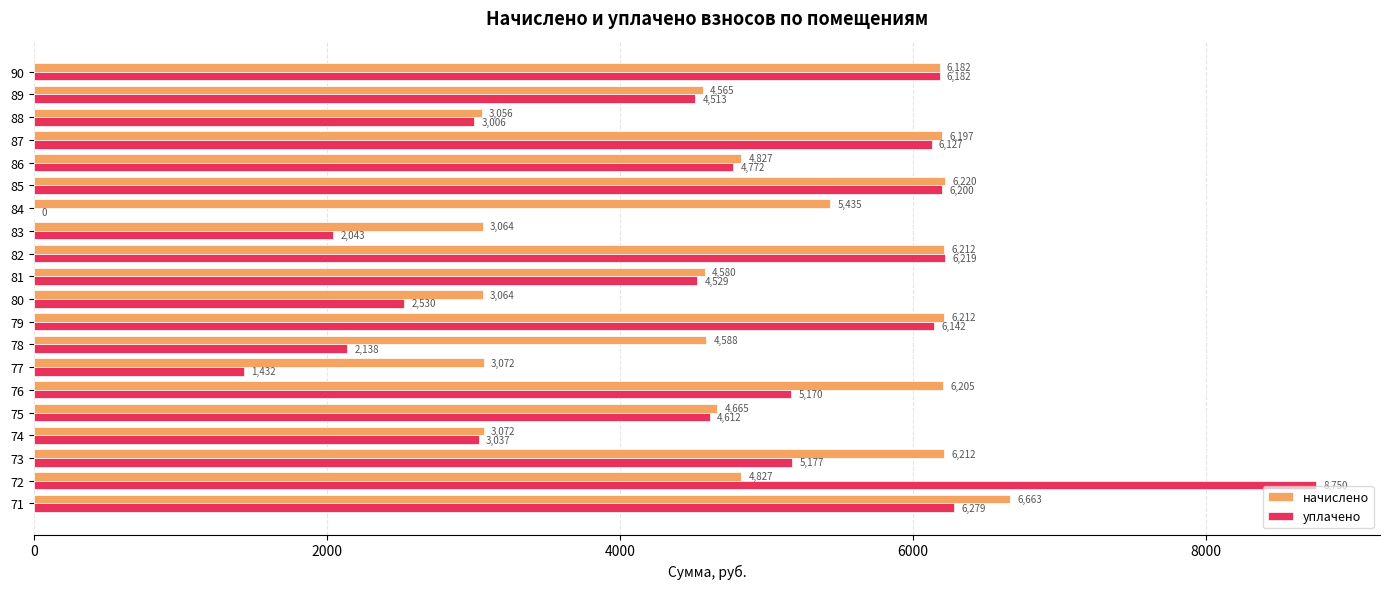

Is the value of начислено at 75 greater than the value of уплачено at 73?

No